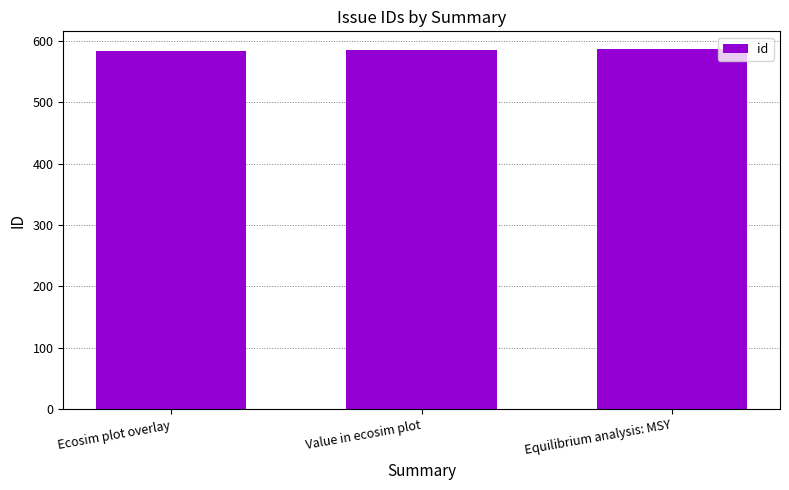

Approximately how many times larger is the value at Ecosim plot overlay compared to Value in ecosim plot?

1.0